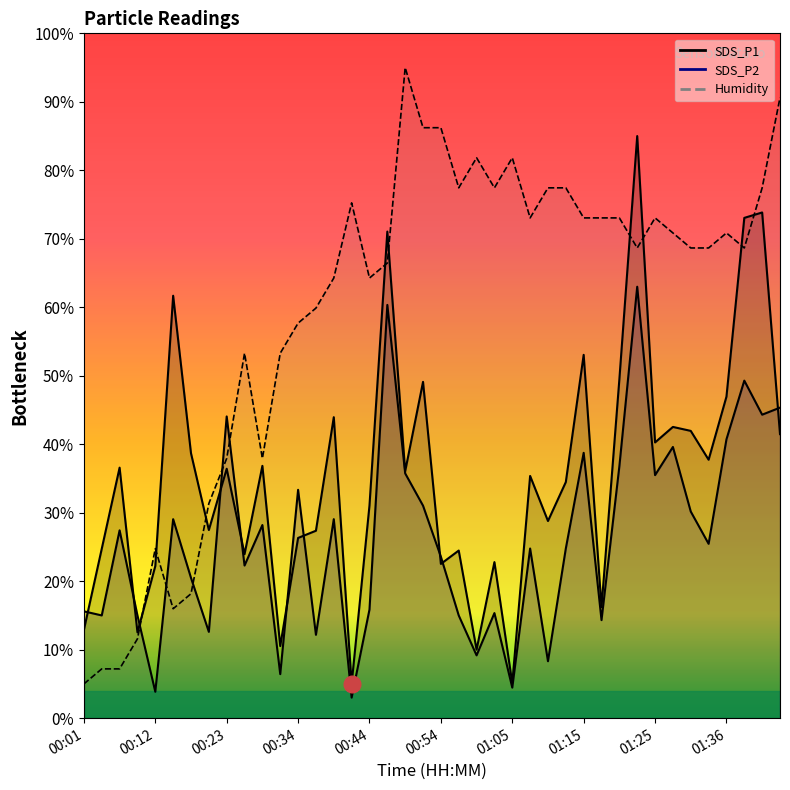

Is it true that SDS_P1 equals 13.7 at 00:06?

False